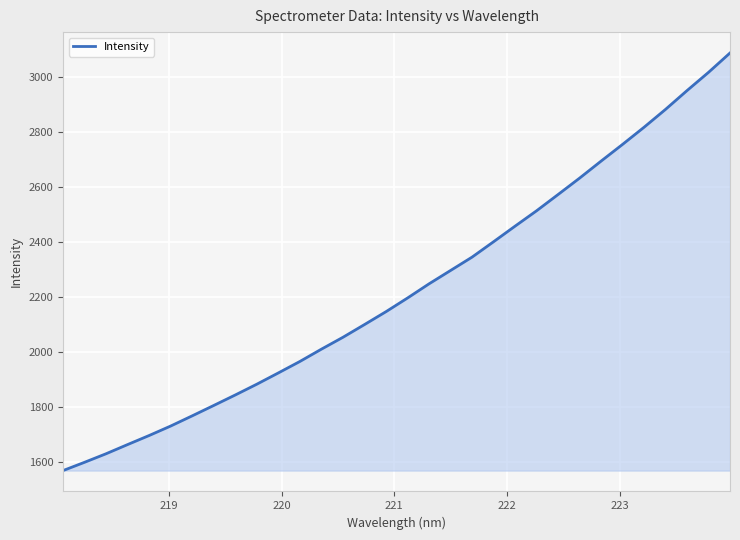

What is the difference between the maximum and minimum values?

1518.3